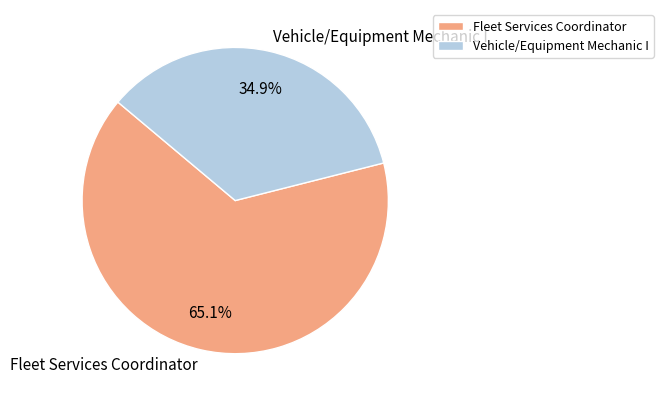

How many slices are in this pie chart?

2